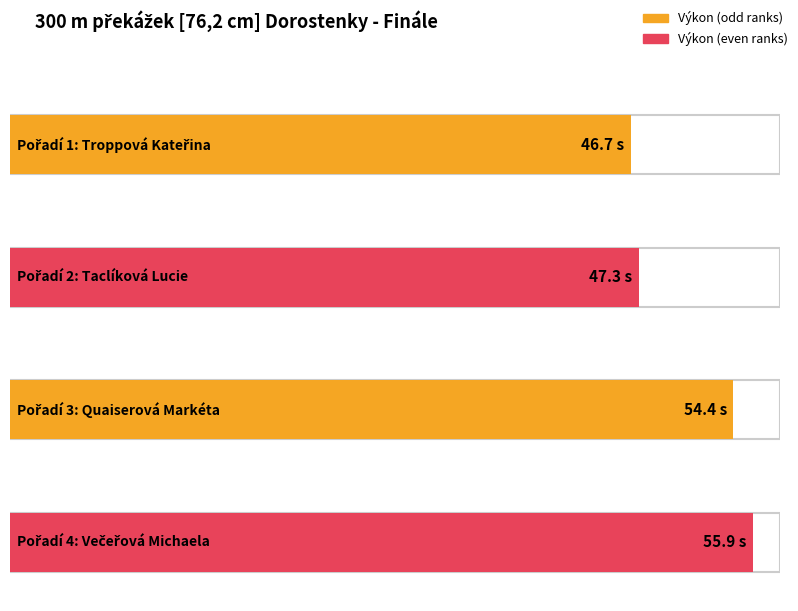

Reading left to right, extract all data points from this chart.

Troppová Kateřina=46.7	Taclíková Lucie=47.3	Quaiserová Markéta=54.4	Večeřová Michaela=55.9